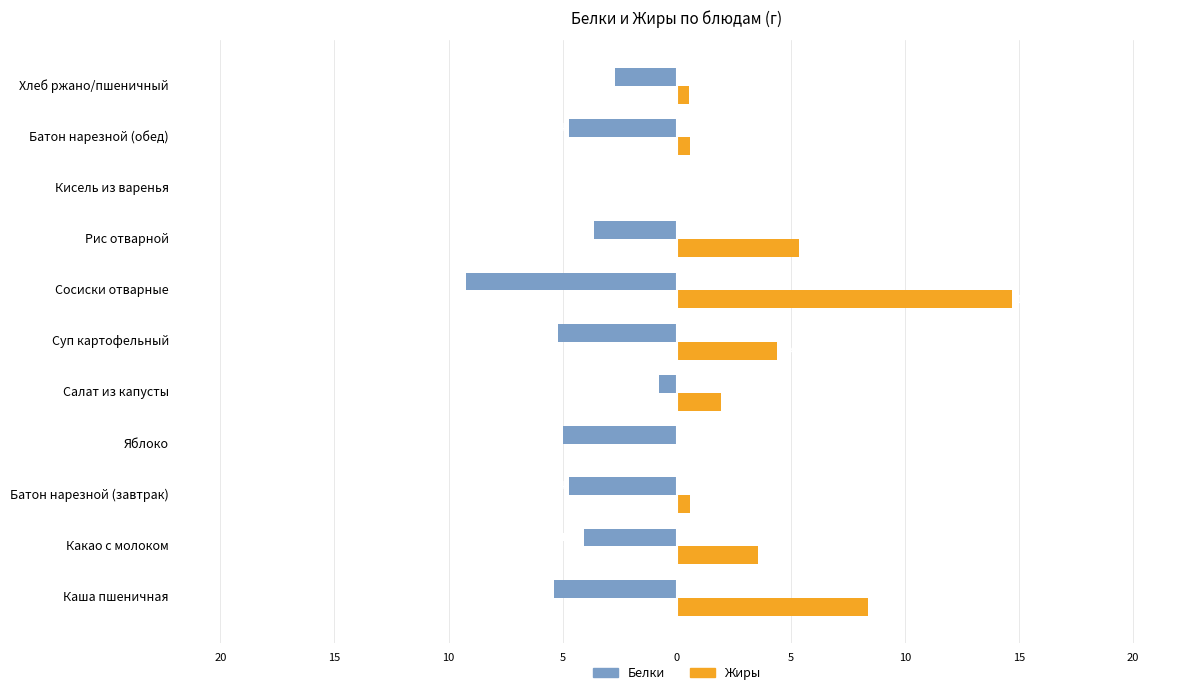

What is the sum of all Белки values?

-45.5